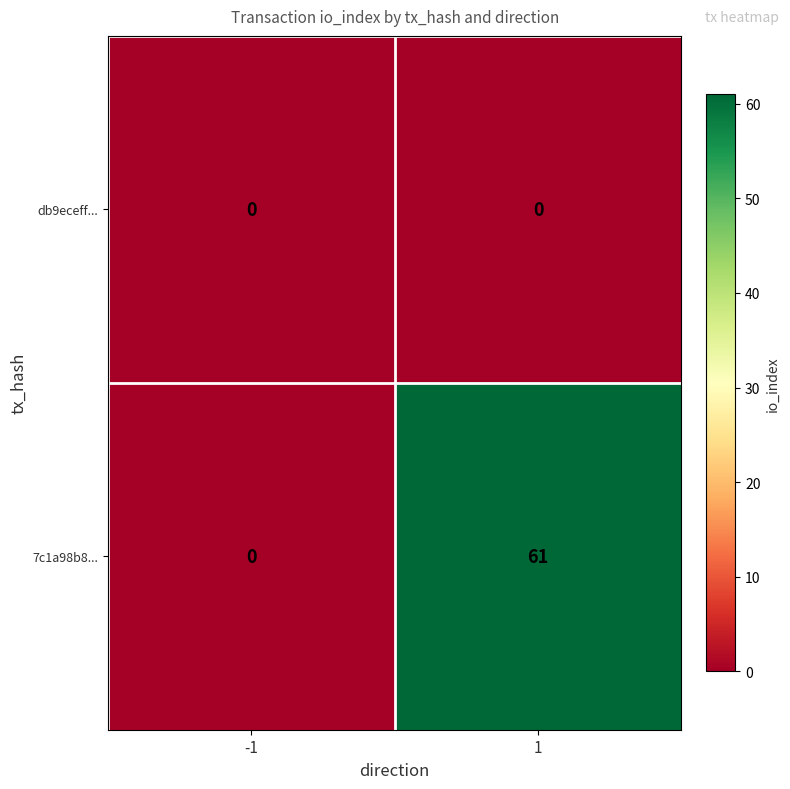

Between -1 and 1, which series saw the biggest shift?

7c1a98b8...